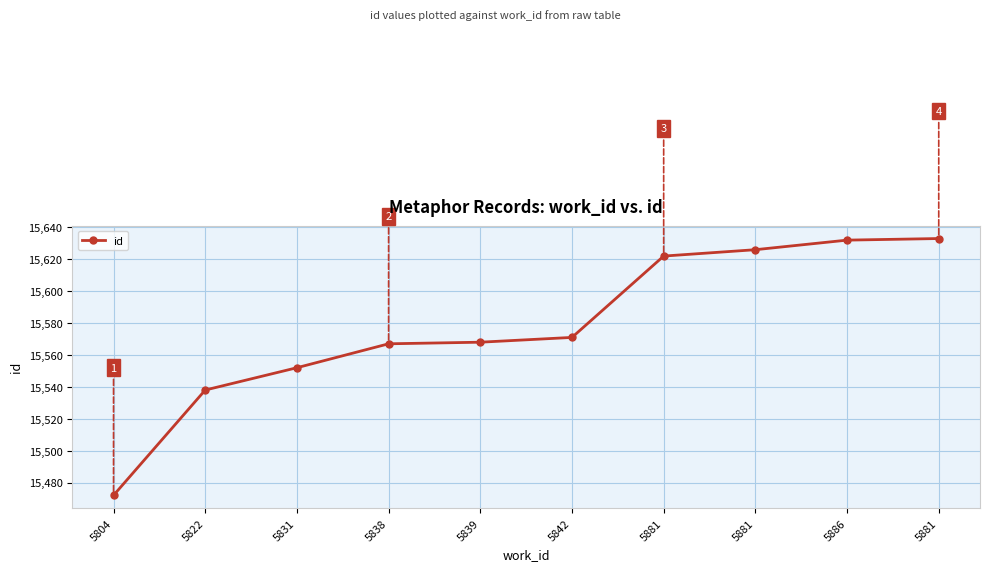

How many lines are shown in the chart?

1